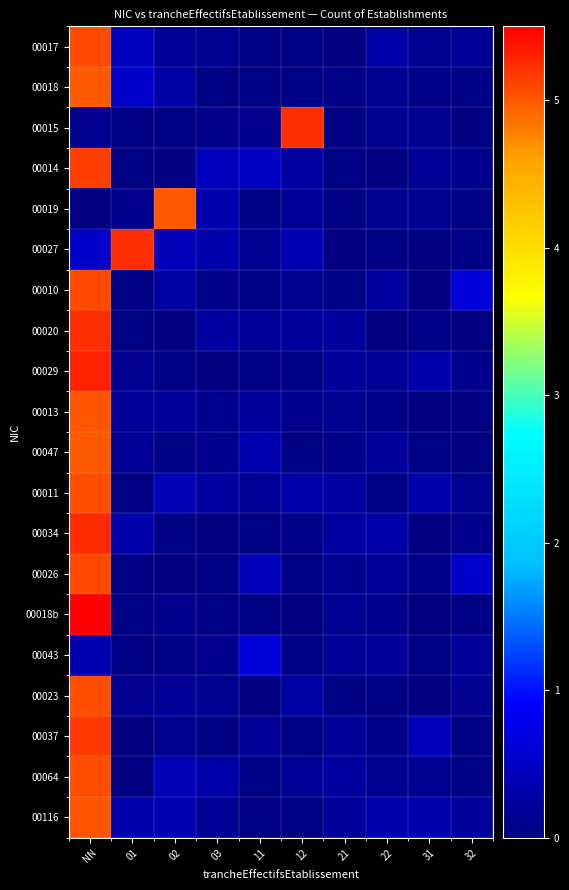

Rank the series by their maximum value, from highest to lowest.

00018b, 00029, 00034, 00015, 00027, 00020, 00037, 00014, 00026, 00010, 00017, 00023, 00064, 00011, 00013, 00116, 00019, 00047, 00018, 00043